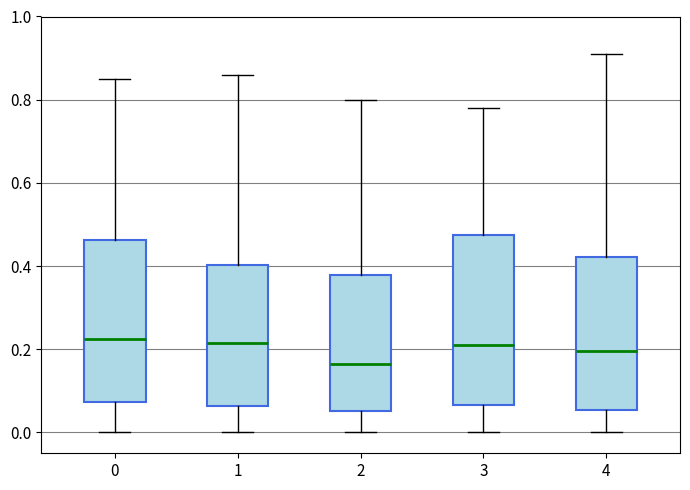

Where does the median line of the box at x = 1 sit on the y-axis? The values are not printed on the chart, so give them approximately, as read against the axis.

0.22